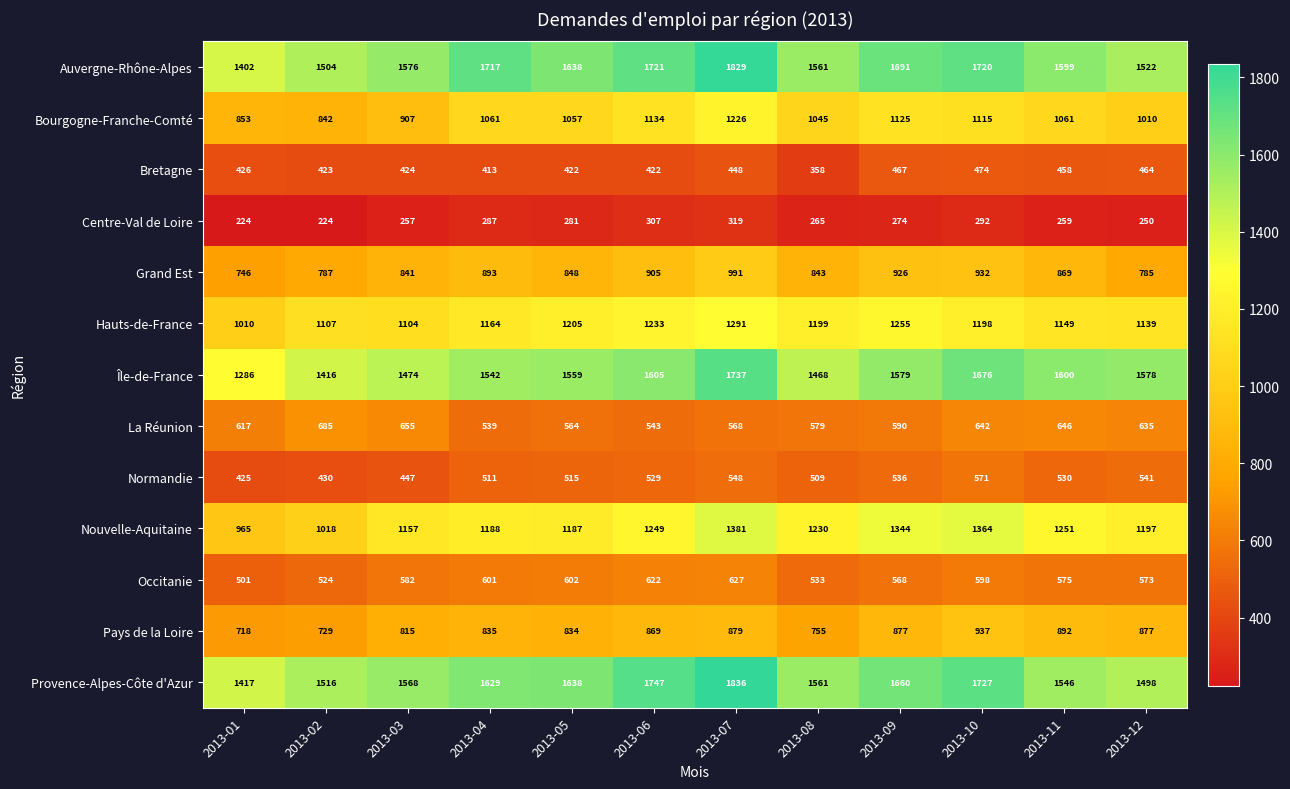

What is the greatest value displayed?

1836